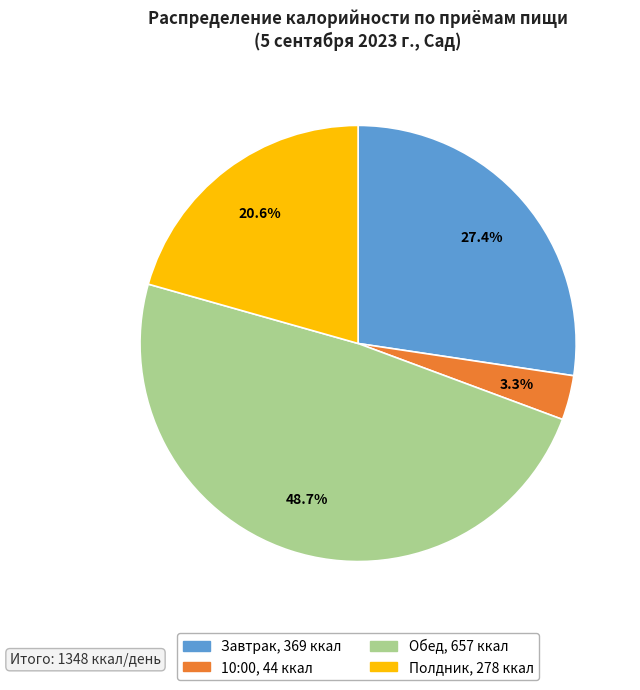

Is it true that Полдник is 11% of the pie?

False